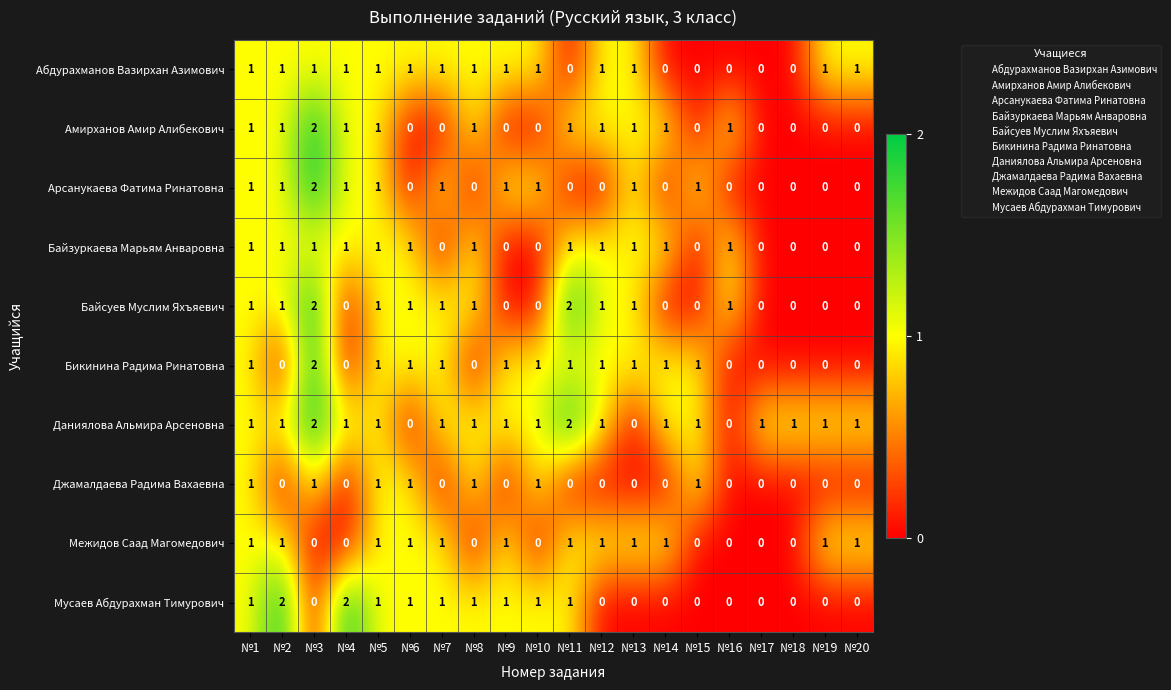

At which category is the sum across all series the highest?

№3